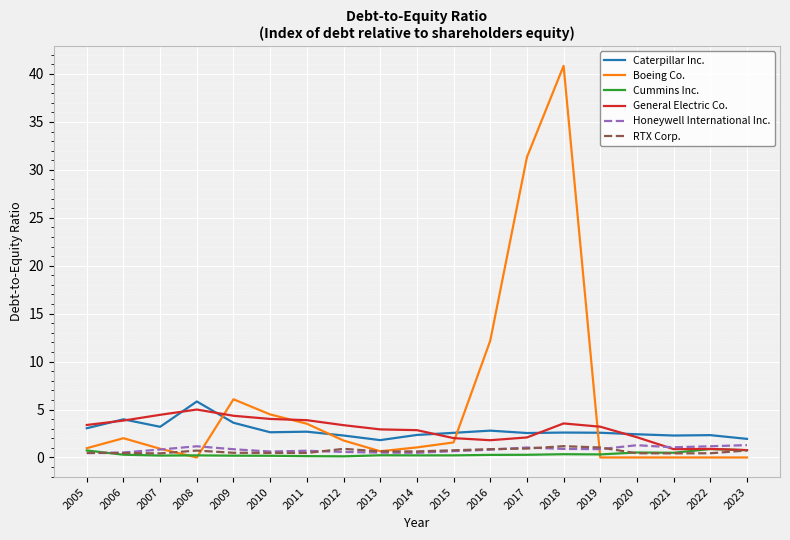

Between which two adjacent categories do Caterpillar Inc. and Boeing Co. first intersect?

2008 and 2009